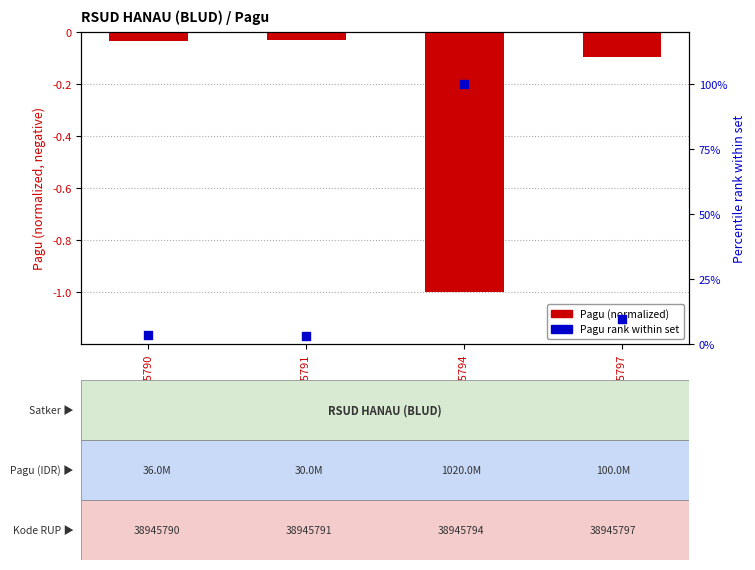

Which series has the largest Y range (max minus min)?

Pagu (normalized)